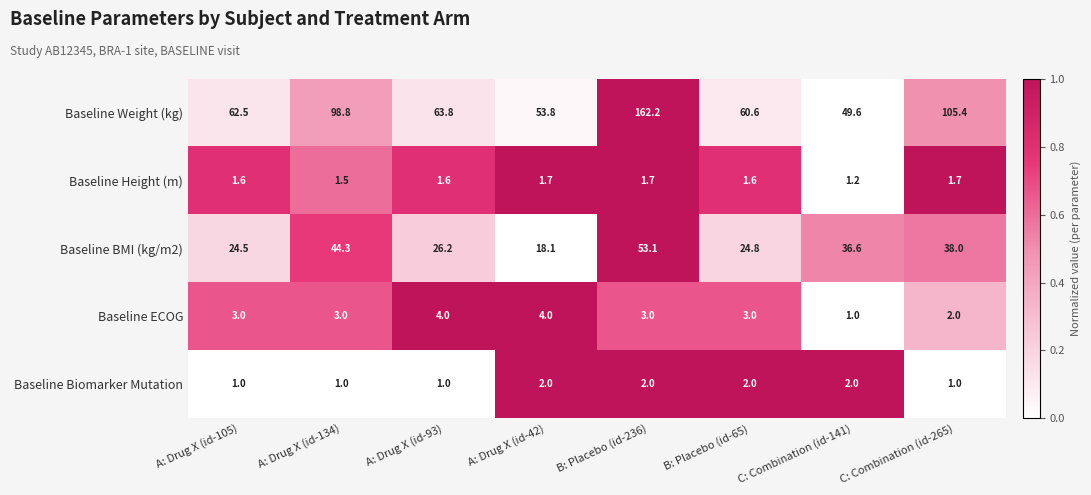

What is the sum of all Baseline Weight (kg) values?

656.7